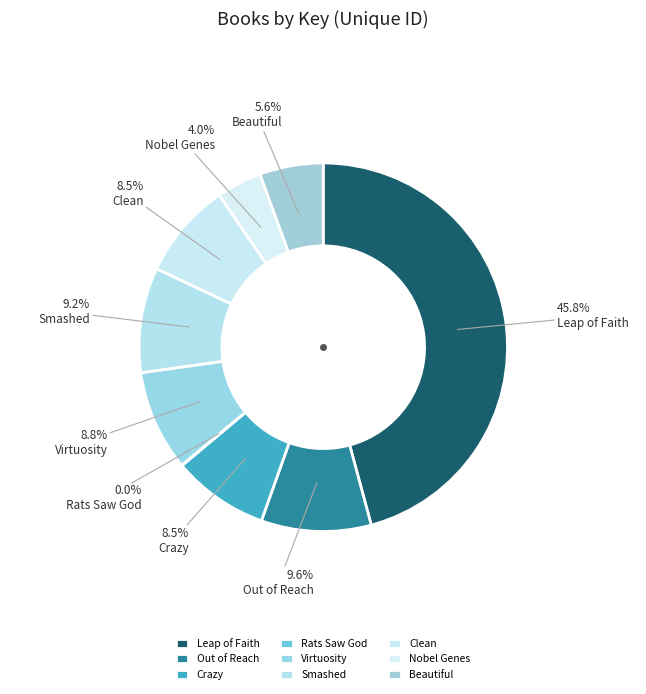

Count the number of slices in the pie.

9